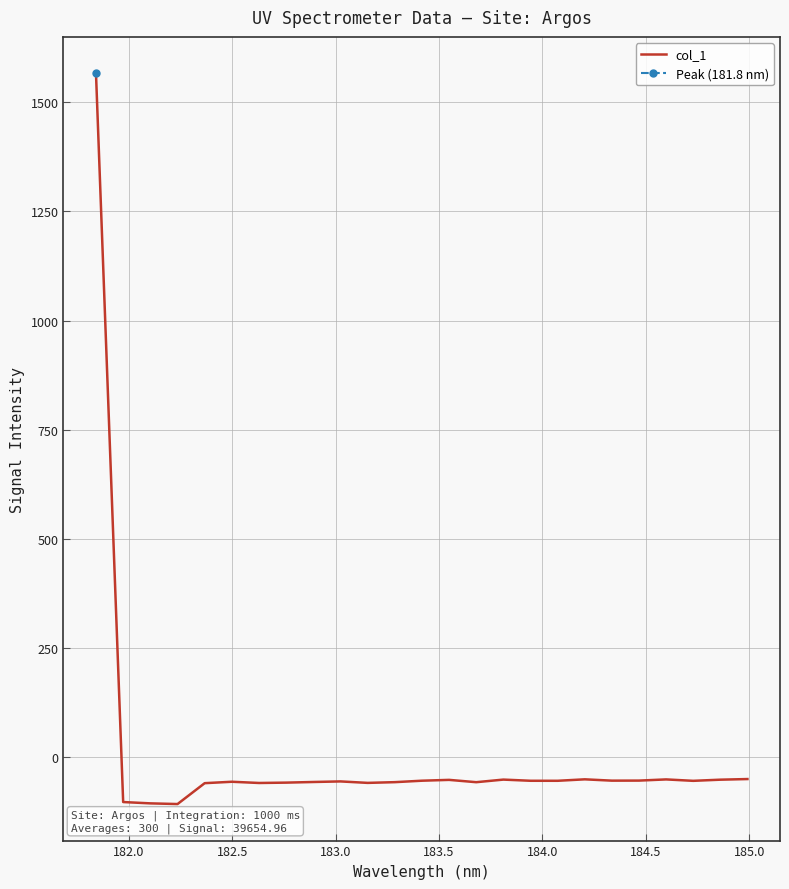

What is the maximum value shown in the chart?

1566.0